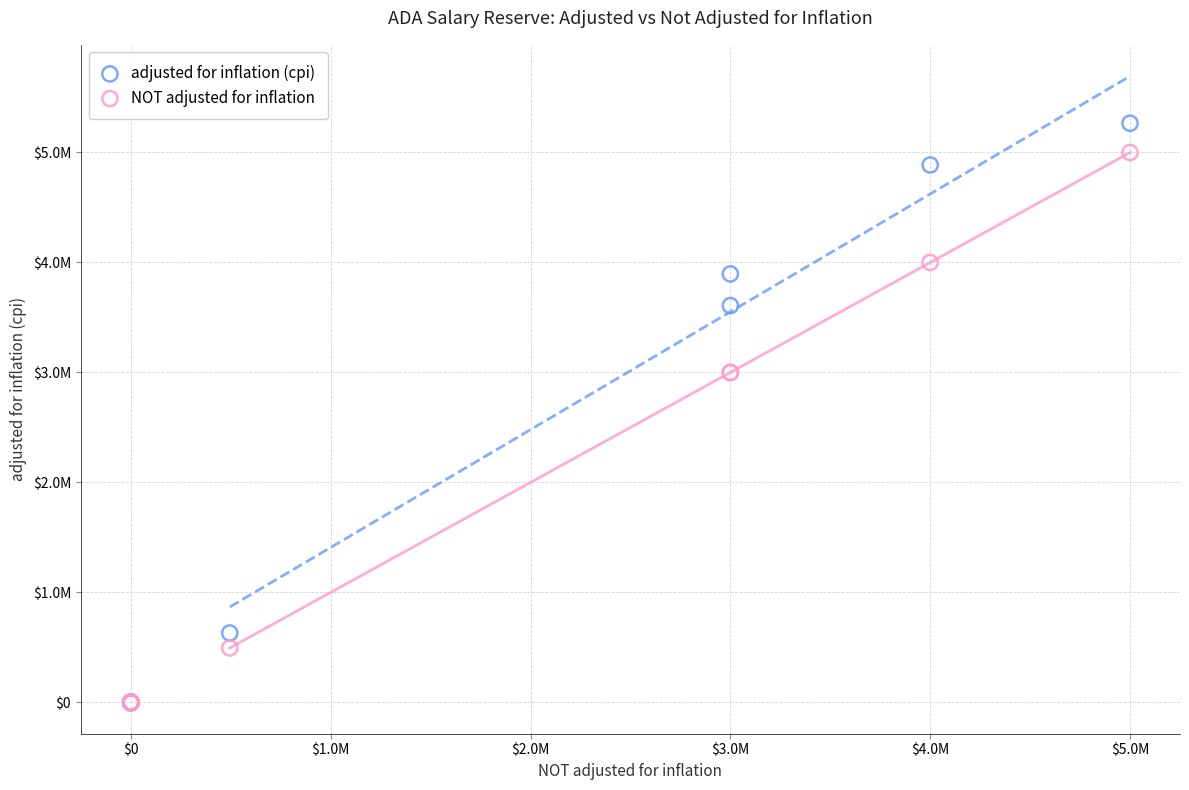

Which series has the largest Y range (max minus min)?

adjusted for inflation (cpi)